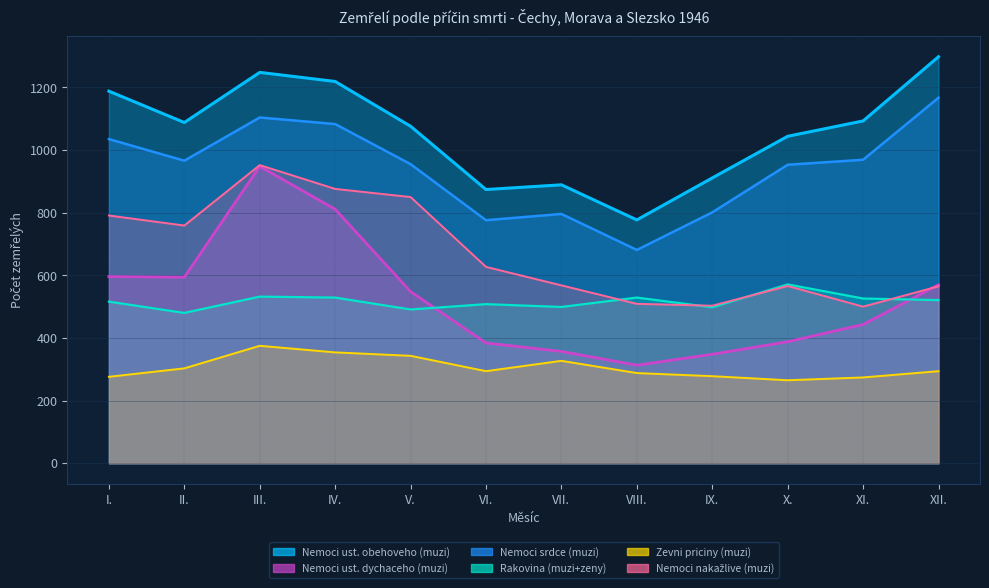

What is the smallest value displayed?

265